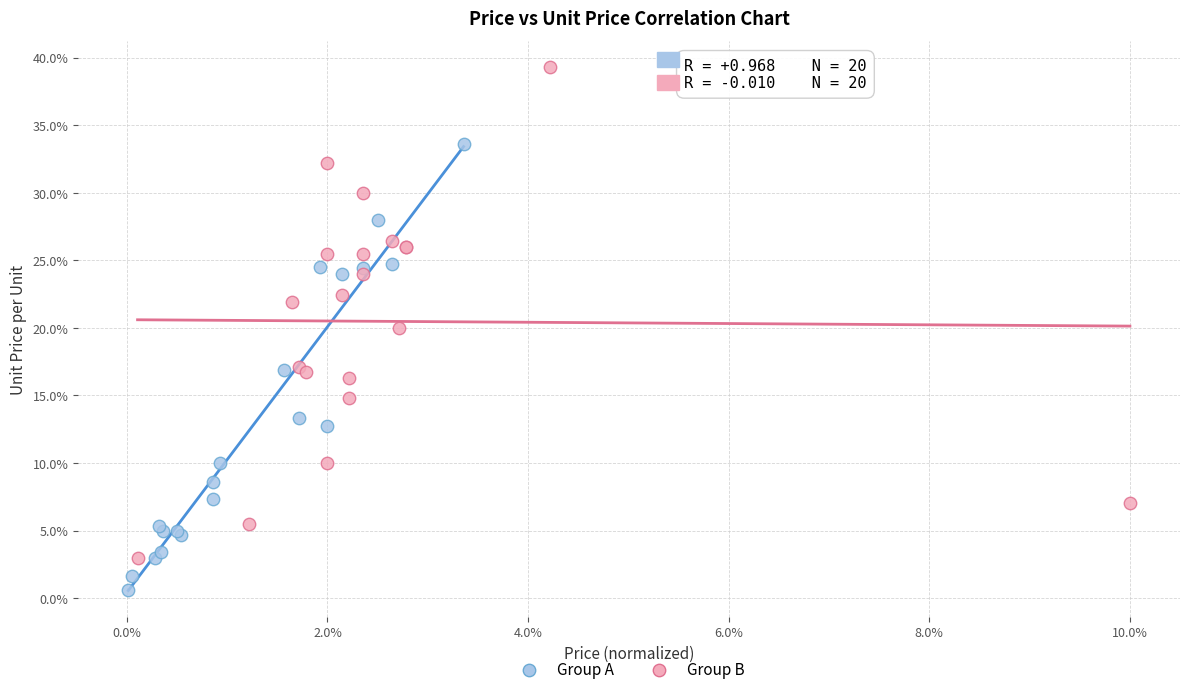

Which series reaches the maximum Y coordinate?

Group B